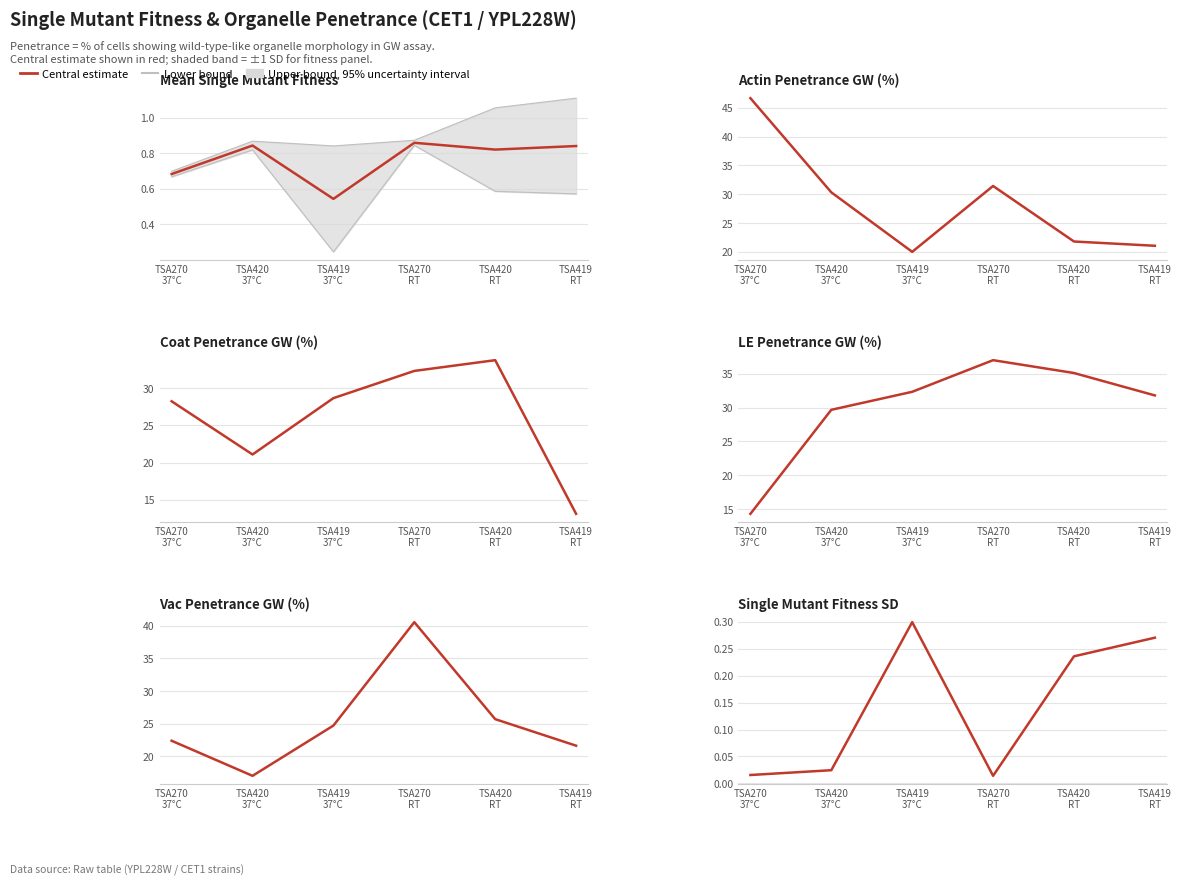

Rank the series by their maximum value, from highest to lowest.

Upper bound, Lower bound, Central estimate